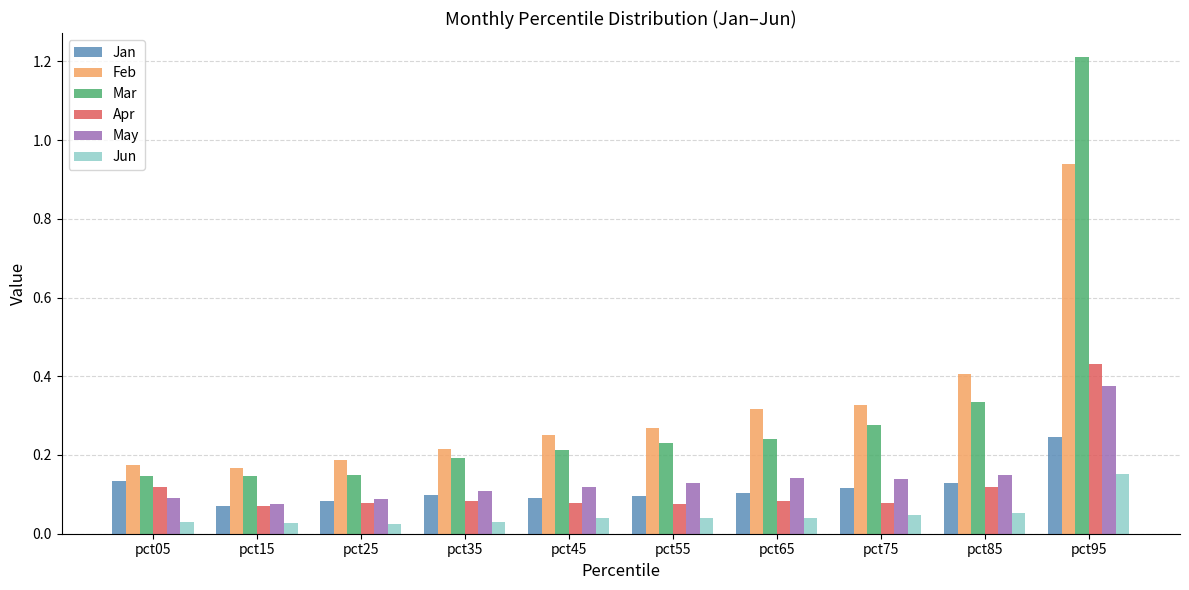

Which series has the widest spread of values?

Mar